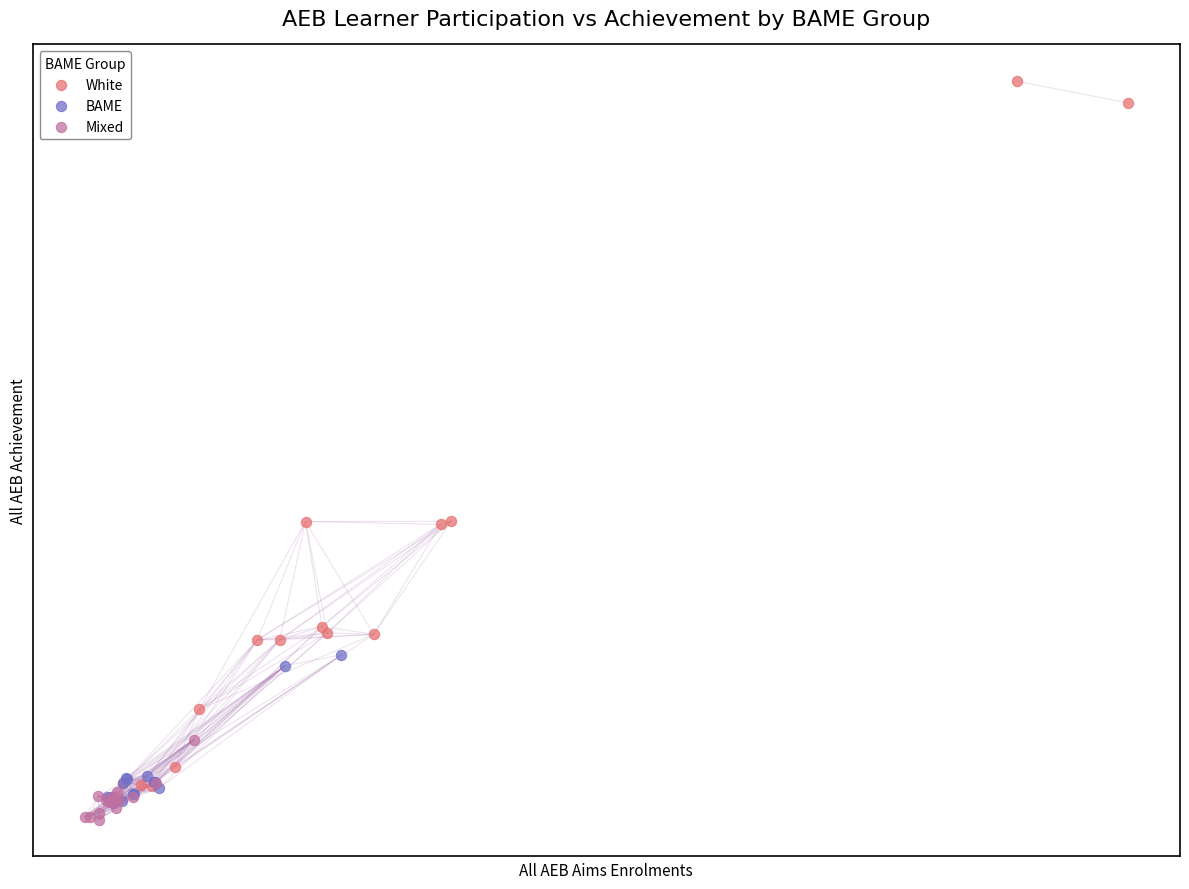

What are all the series names shown in the legend?

White, BAME, Mixed